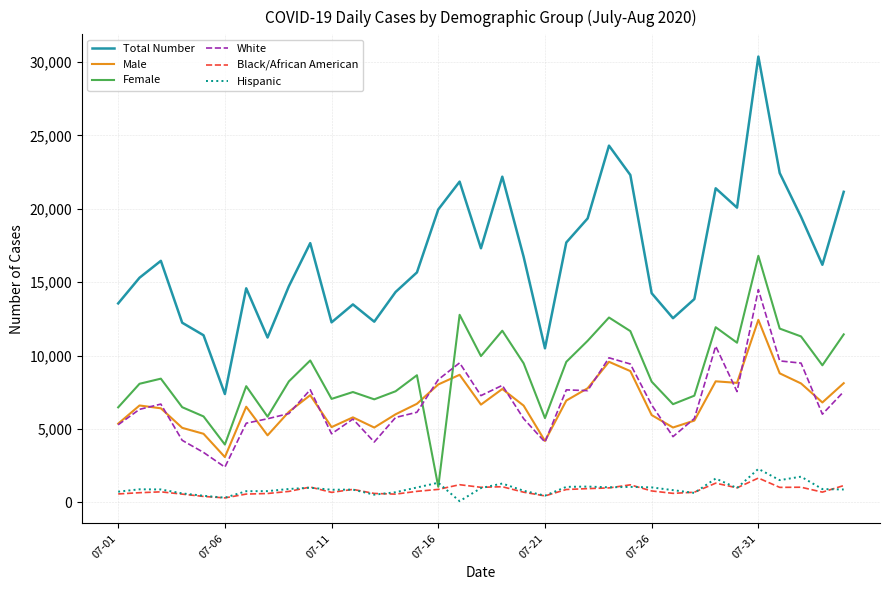

Rank the series by their maximum value, from highest to lowest.

Total Number, Female, White, Male, Hispanic, Black/African American